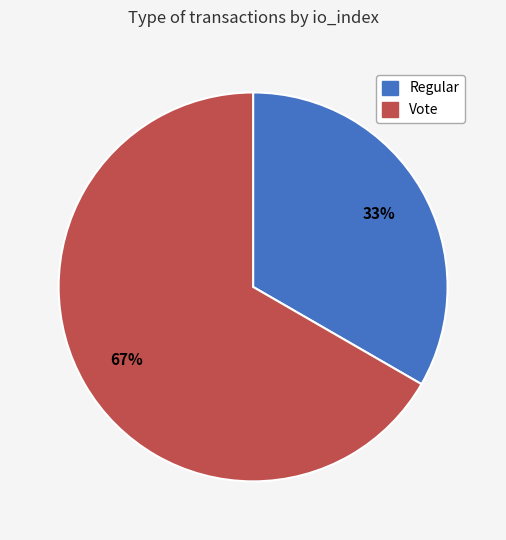

Which category has the smallest portion of the pie?

Regular